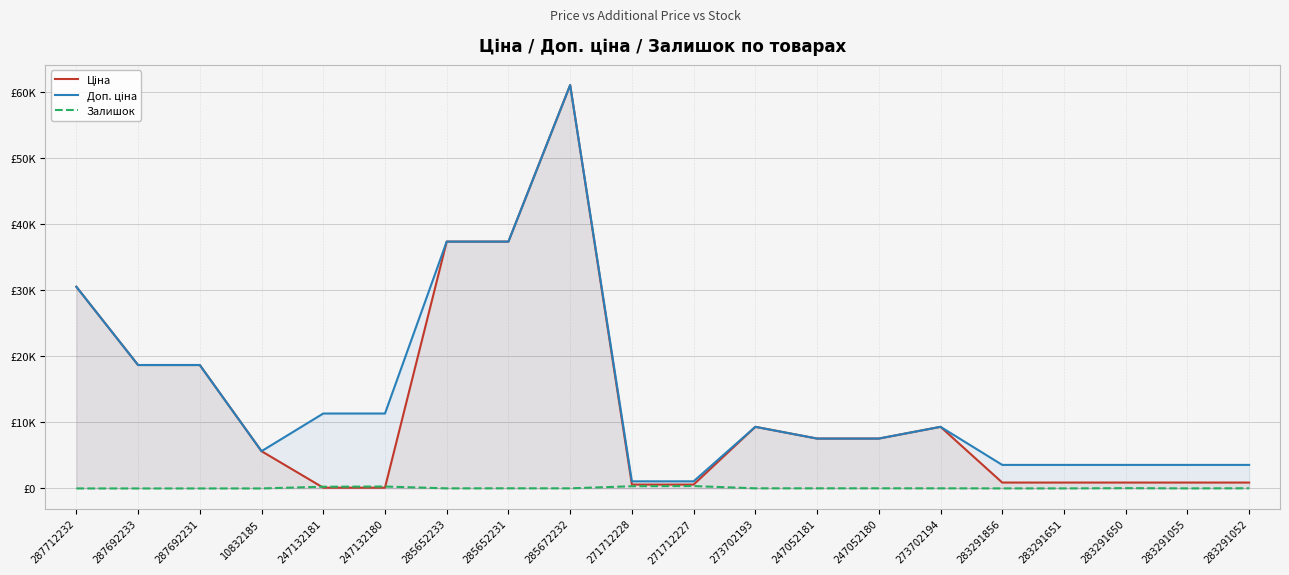

Rank the series by their maximum value, from lowest to highest.

Залишок, Ціна, Доп. ціна